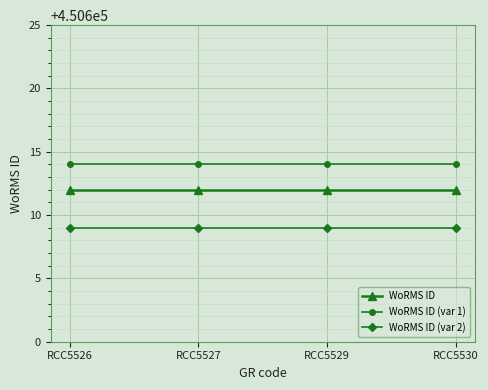

What is the value of the WoRMS ID (var 1) point at the 1st from the left?

450614